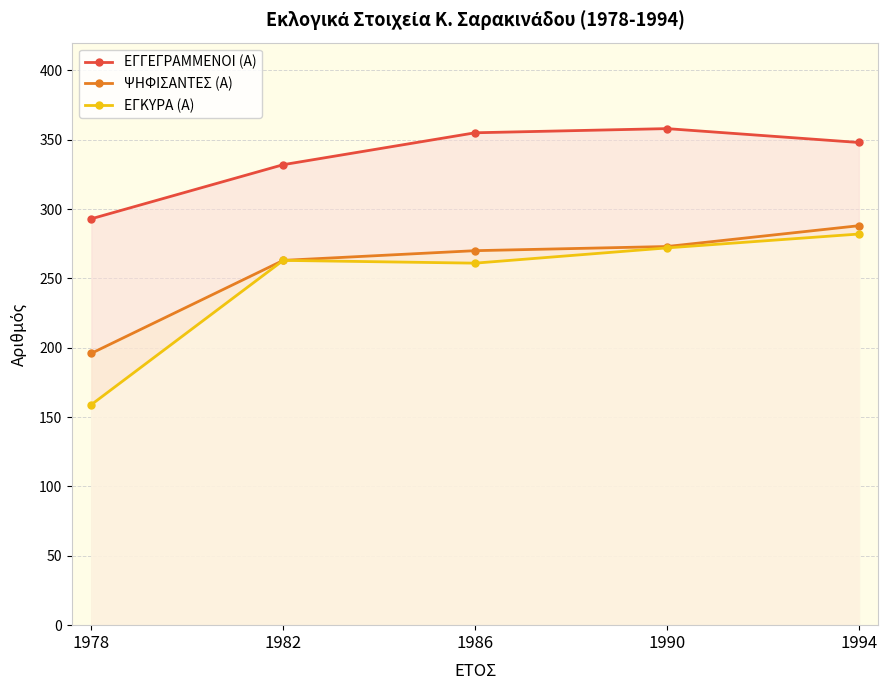

Which category has the lowest value in the ΕΓΚΥΡΑ (Α) series?

1978